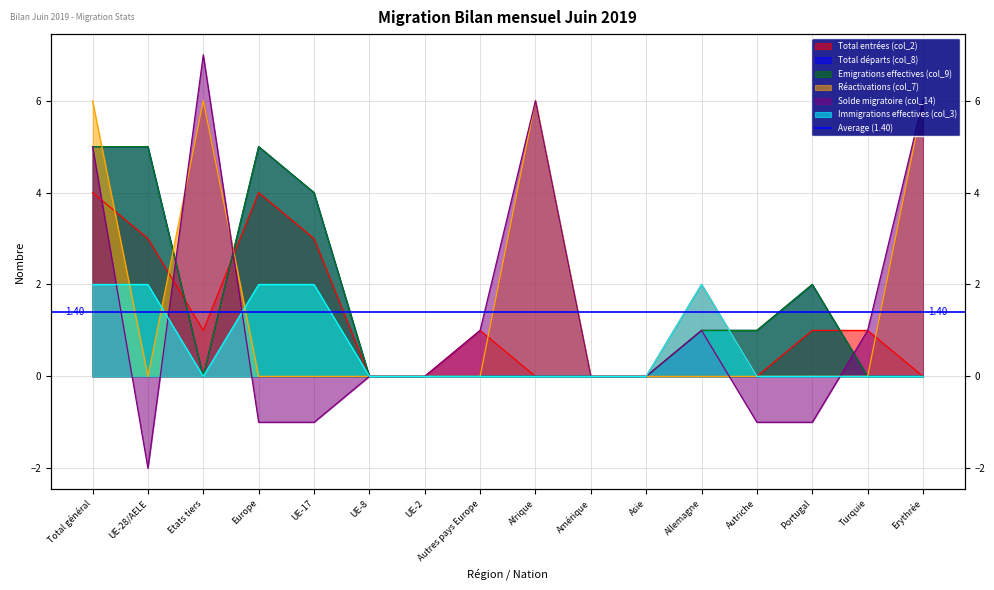

Which series has the largest total across all categories?

Réactivations (col_7)